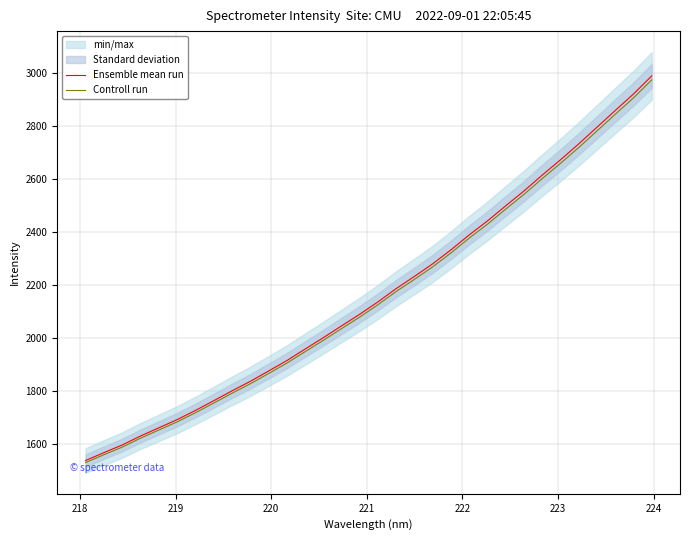

Is this an area chart (filled region under the line)?

No